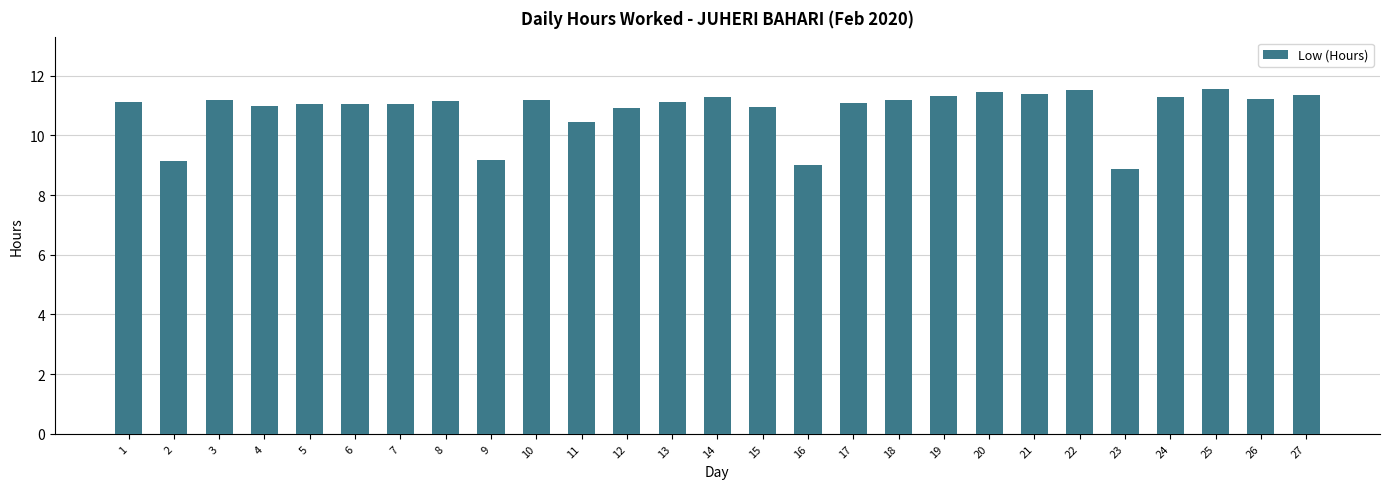

Are the bars grouped side by side (vs. stacked)?

No